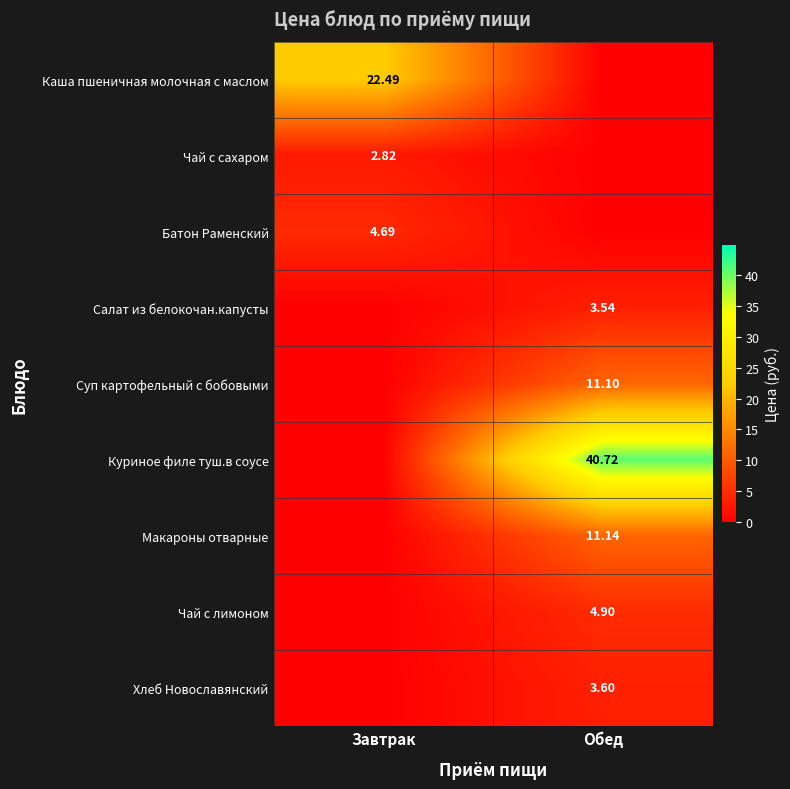

Which label corresponds to the smallest value in the chart?

Обед